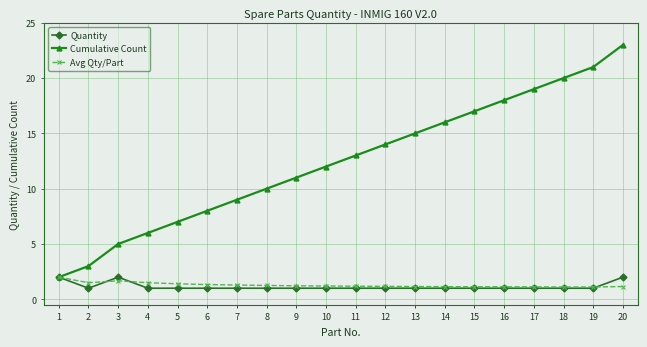

What is the value of the Avg Qty/Part point at the 1st from the left?

2.0